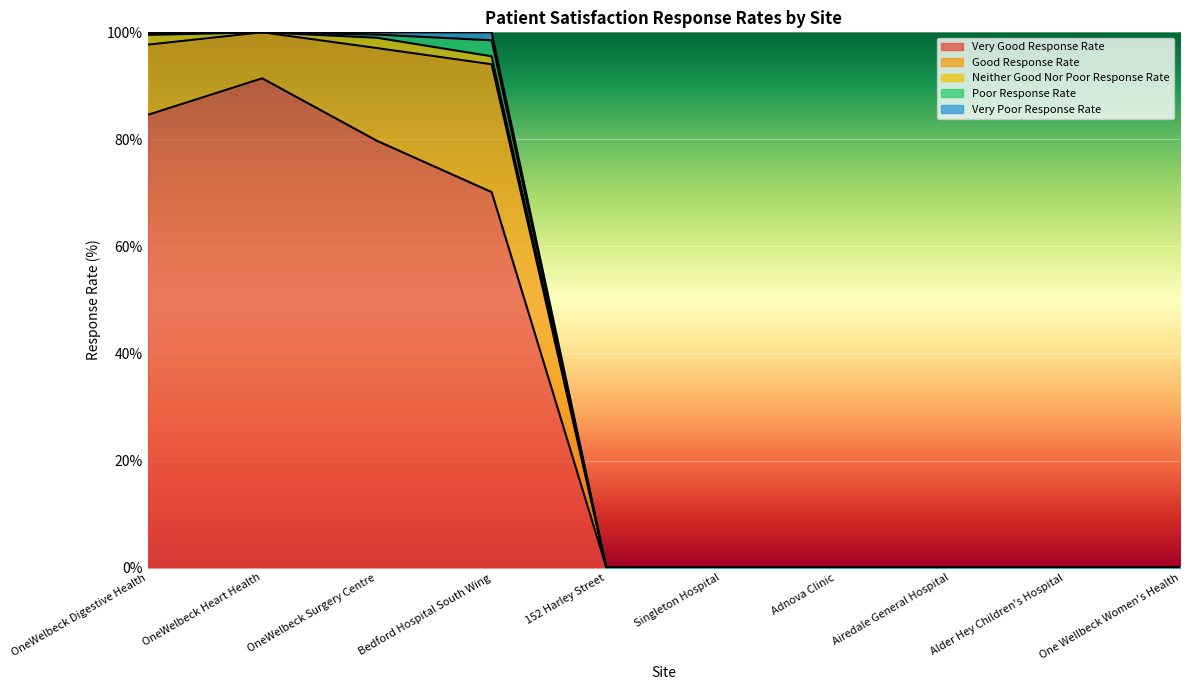

What are all the series names shown in the legend?

Very Good Response Rate, Good Response Rate, Neither Good Nor Poor Response Rate, Poor Response Rate, Very Poor Response Rate